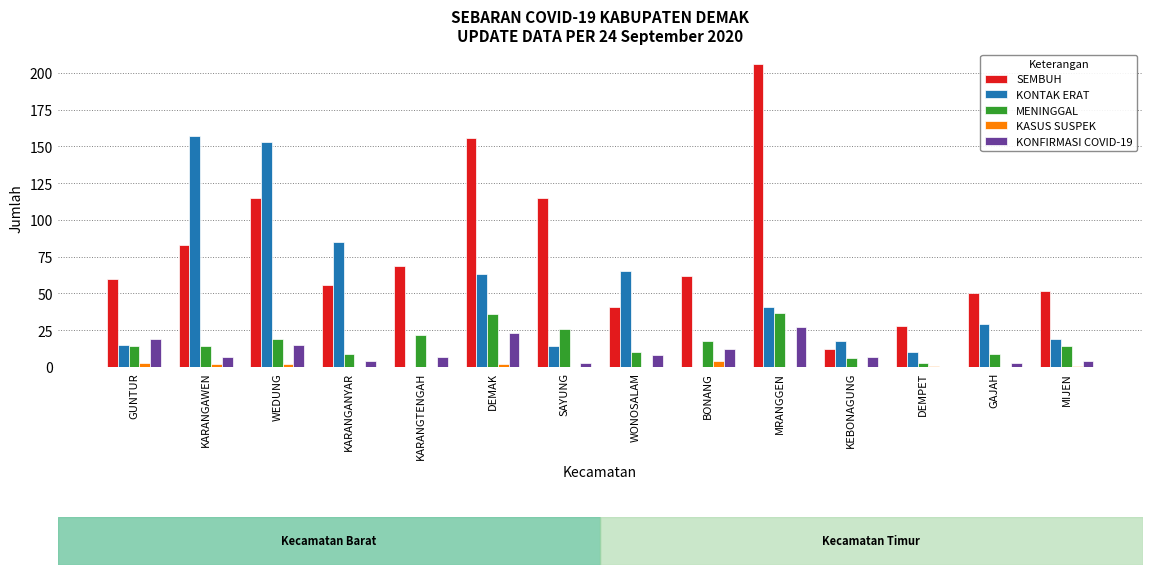

What is the spread (max minus min) of values at KARANGTENGAH?

69